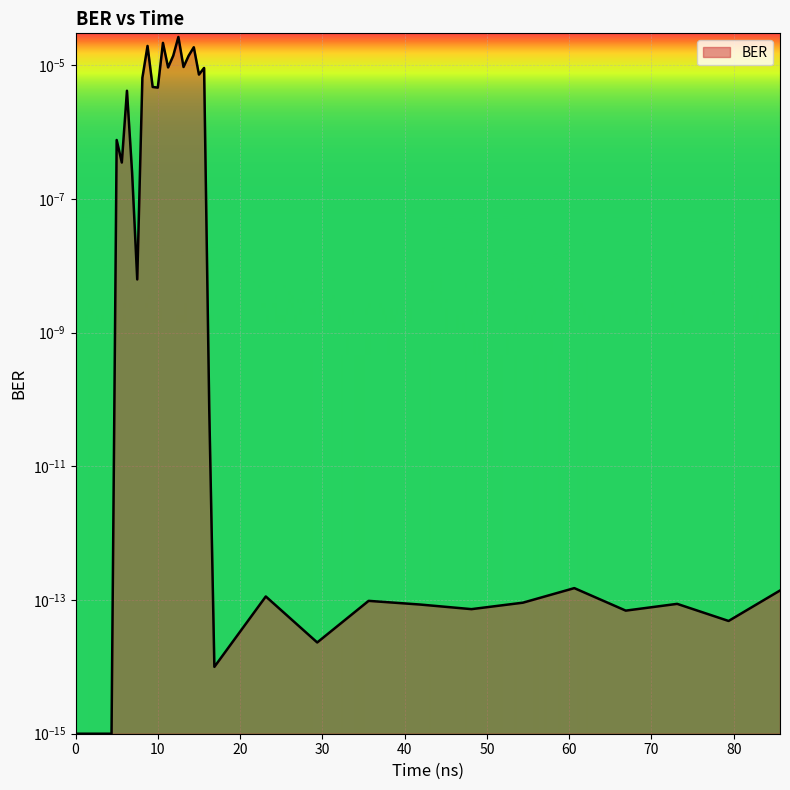

The value at 15.625 is 0.0. True or false?

False